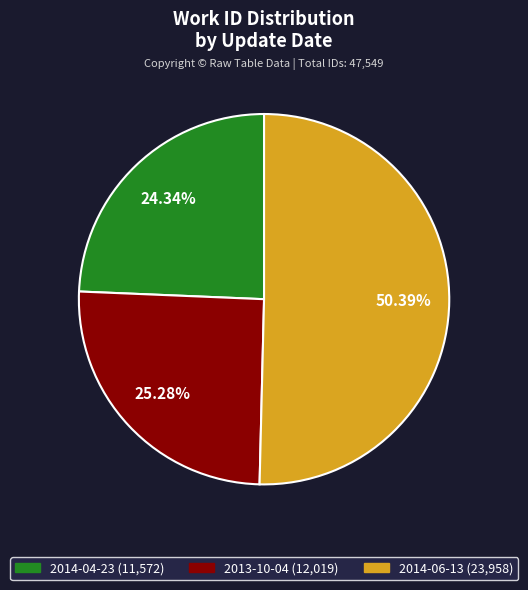

Is it true that 2014-04-23 is 15% of the pie?

False